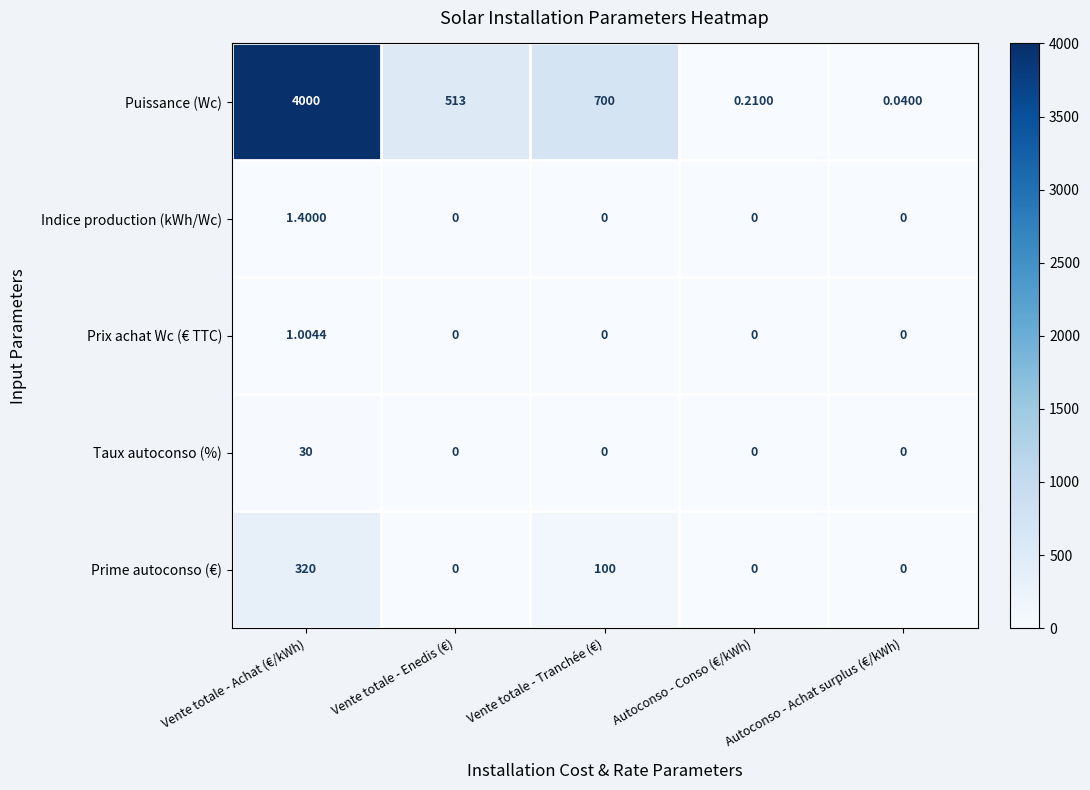

Which label corresponds to the largest value in the chart?

Vente totale - Achat (€/kWh)